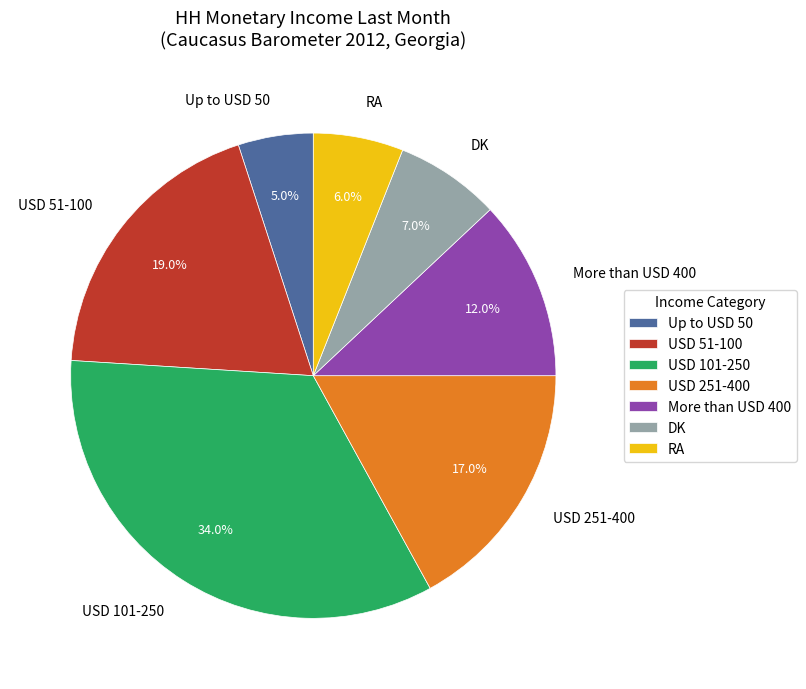

Which has a higher value, Up to USD 50 or More than USD 400?

More than USD 400